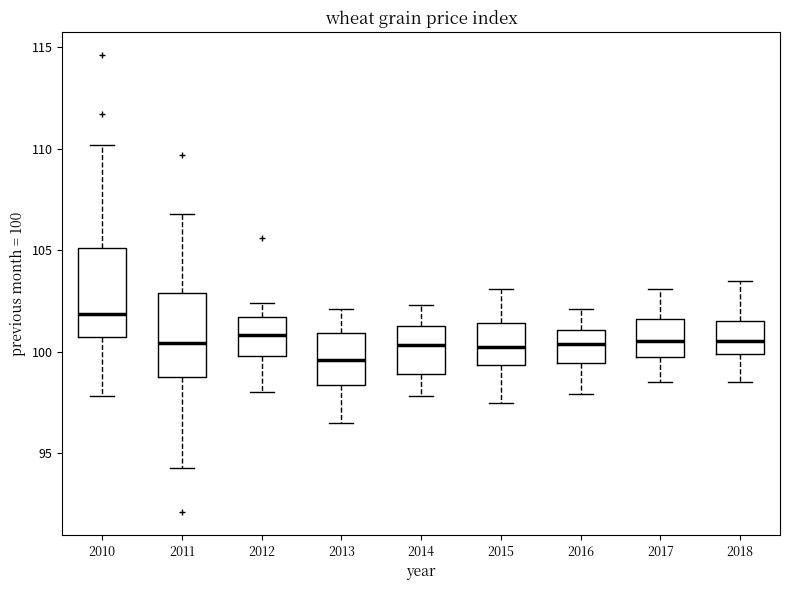

Which box has the highest median line?

2010